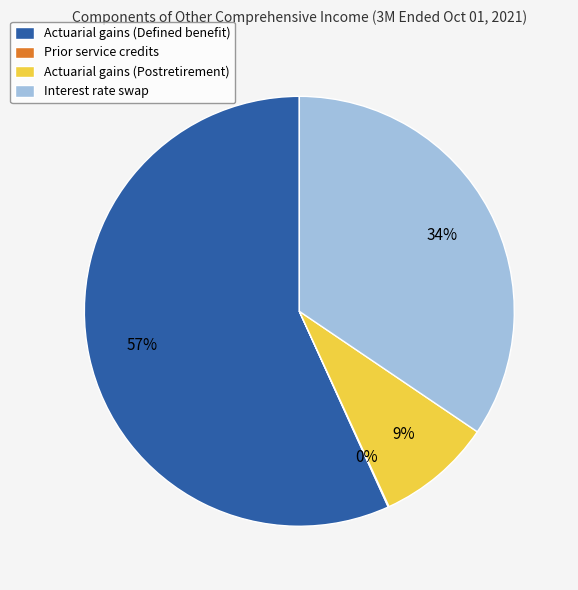

To the nearest percent, what is the average slice percentage?

25%